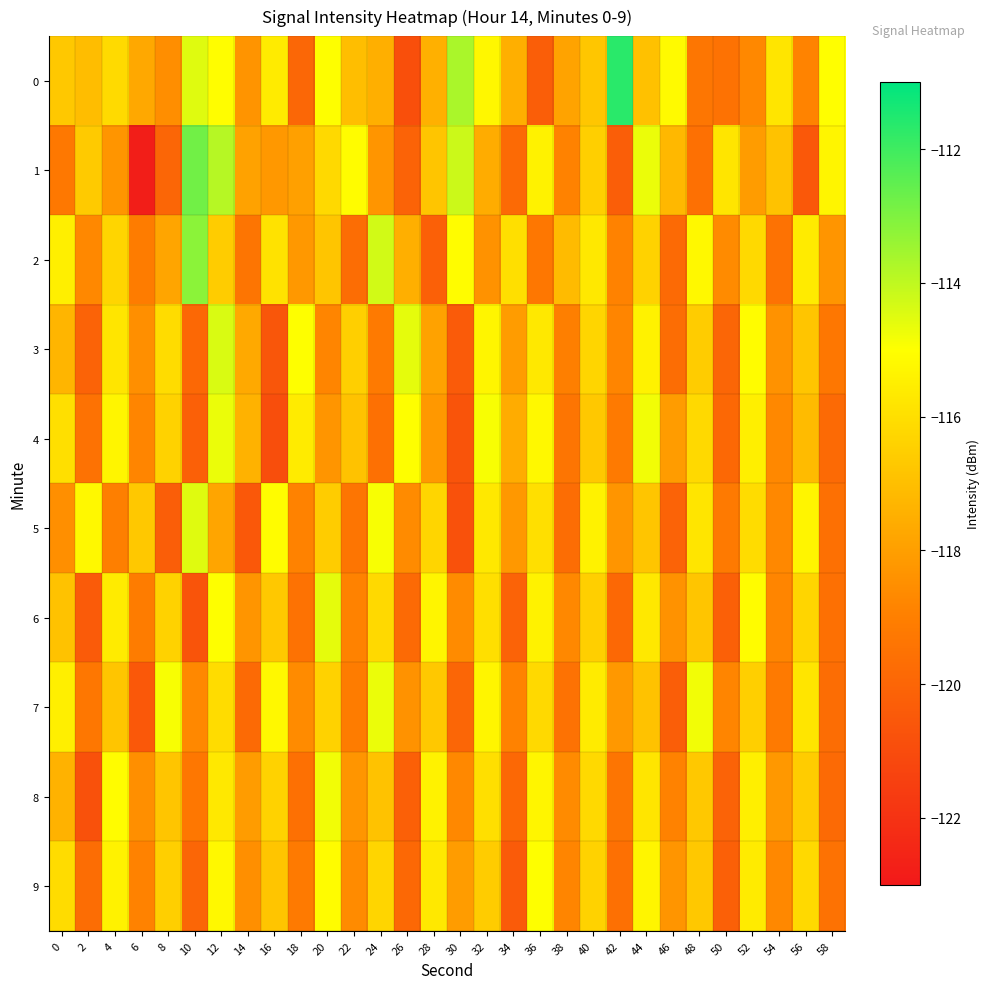

What is the spread (max minus min) of values at 34?

4.4